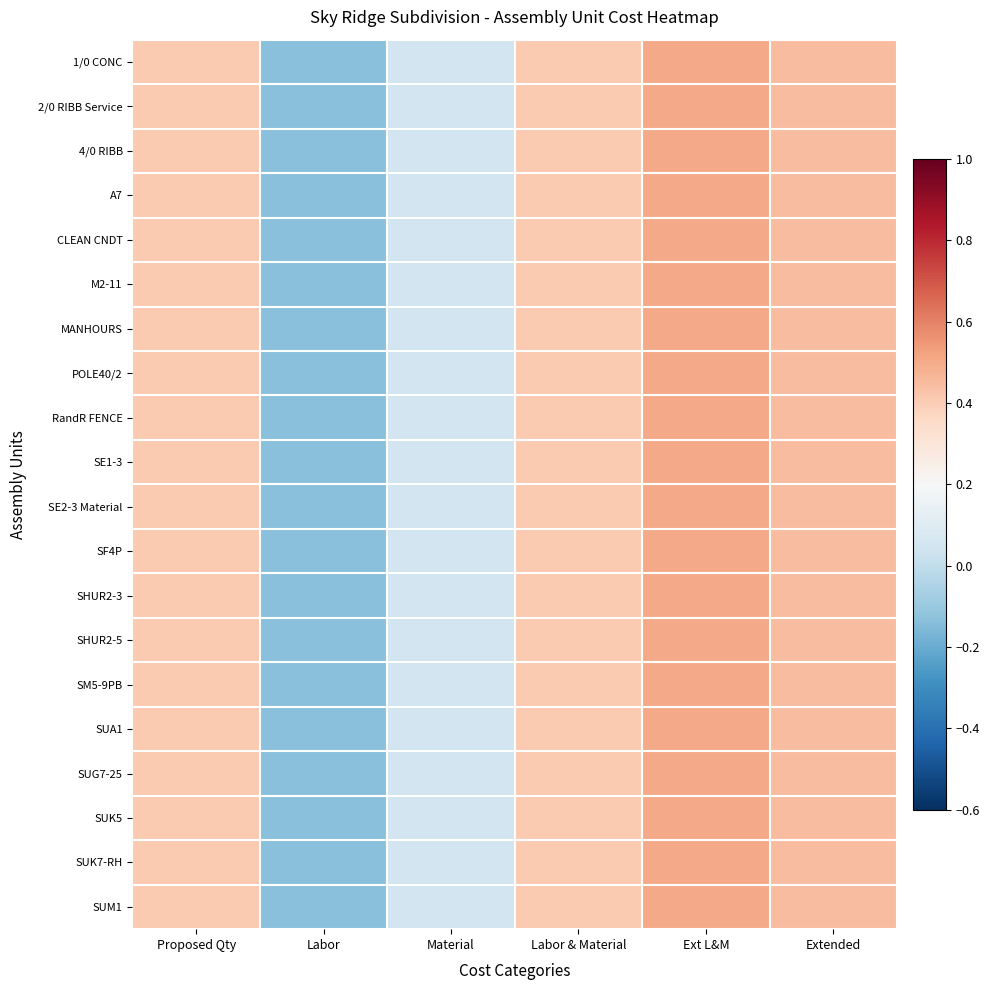

At which category is the sum across all series the highest?

Ext L&M